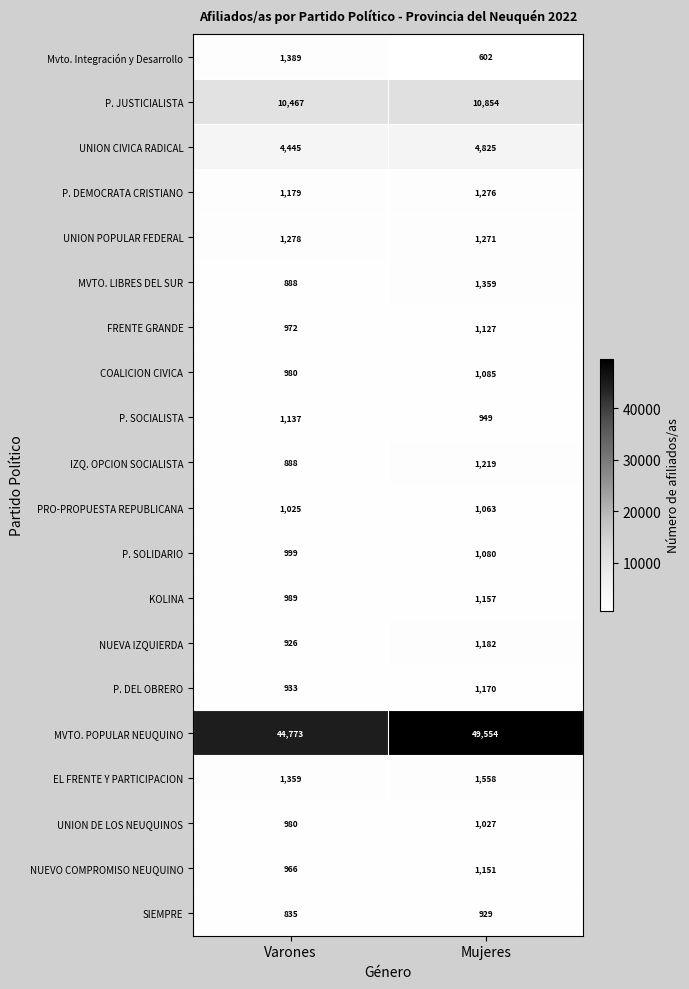

What is the minimum value shown in the chart?

602